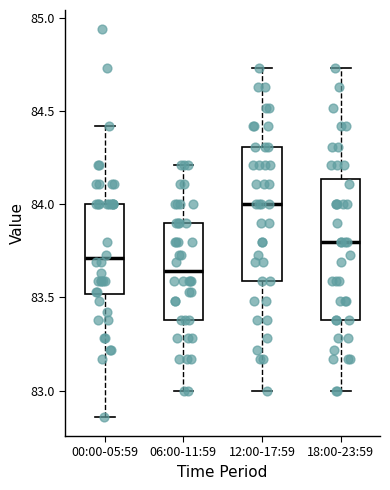

Reading left to right, read every box against the y-axis: the position of its median line, the range the box covers, and the ends of its whiskers. The values are not printed on the chart, so give them approximately, as read against the axis.

00:00-05:59: median 83.70, box 83.50 to 84.00, whiskers 82.85 to 84.40
06:00-11:59: median 83.65, box 83.40 to 83.90, whiskers 83.00 to 84.20
12:00-17:59: median 84.00, box 83.60 to 84.30, whiskers 83.00 to 84.75
18:00-23:59: median 83.80, box 83.40 to 84.15, whiskers 83.00 to 84.75